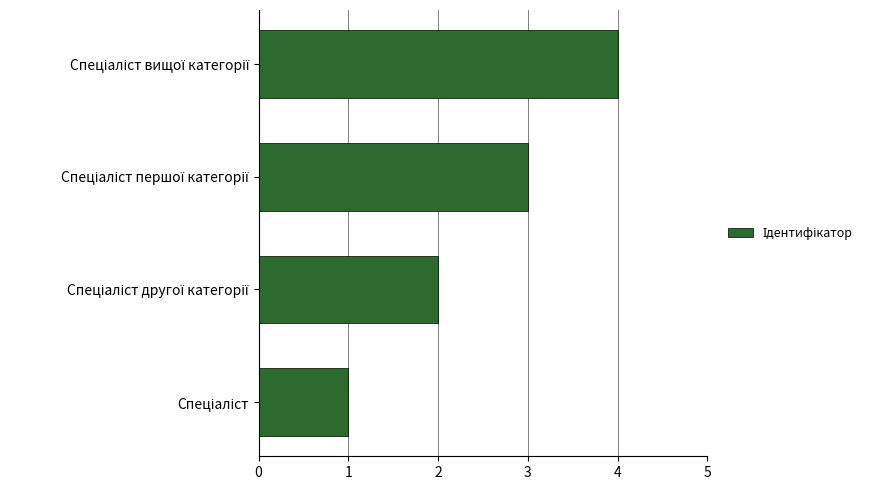

Are the bars horizontal?

Yes